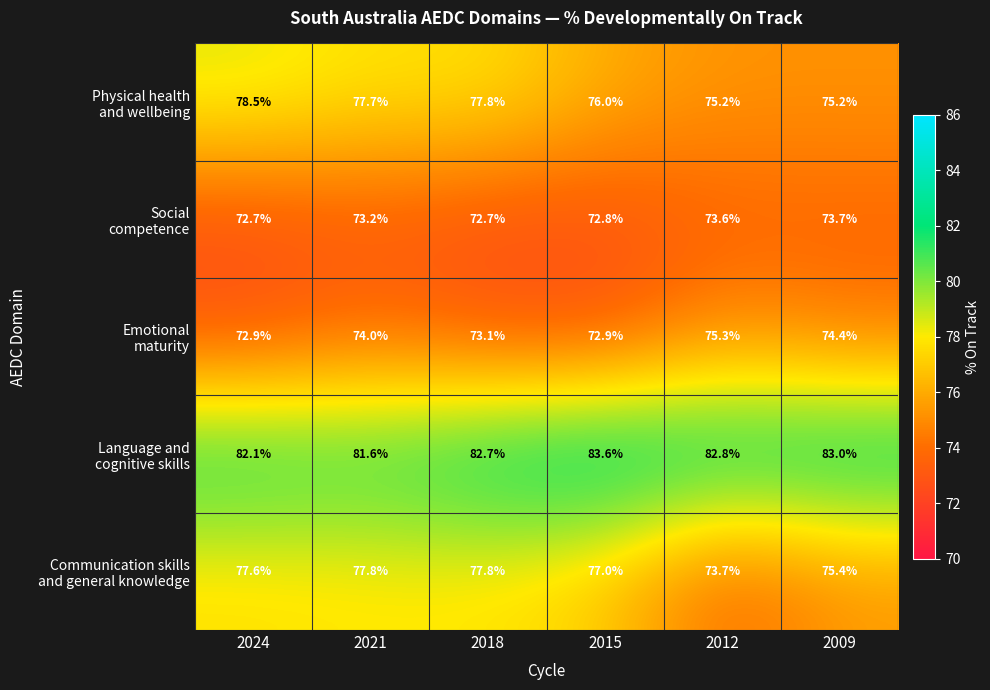

How many data points does each series have?

6